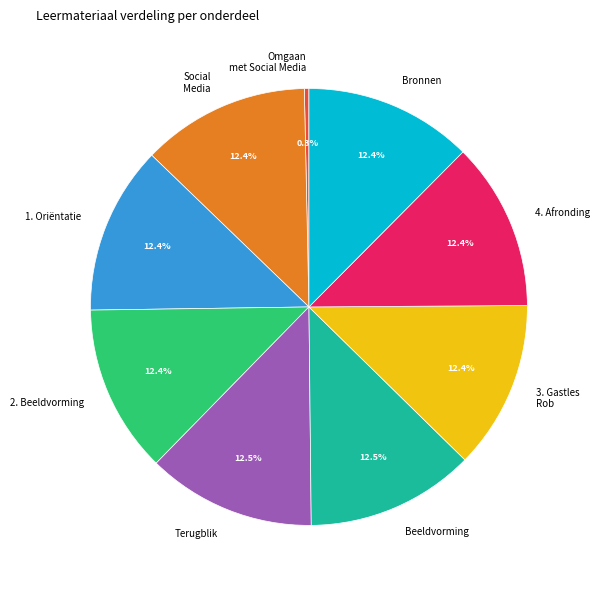

Which slice is the smallest?

Omgaan met Social Media